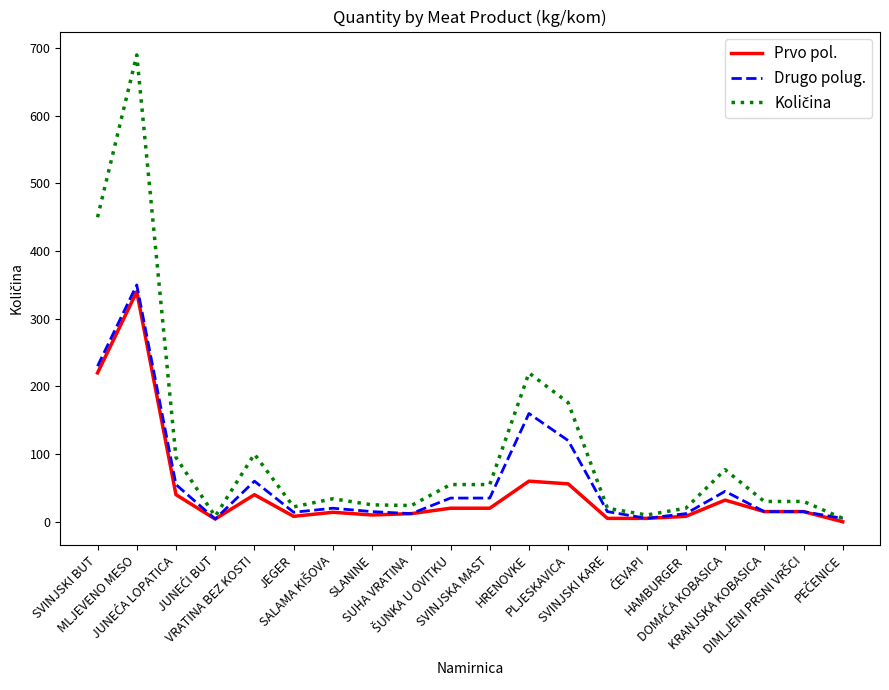

Which label corresponds to the largest value in the chart?

MLJEVENO MESO